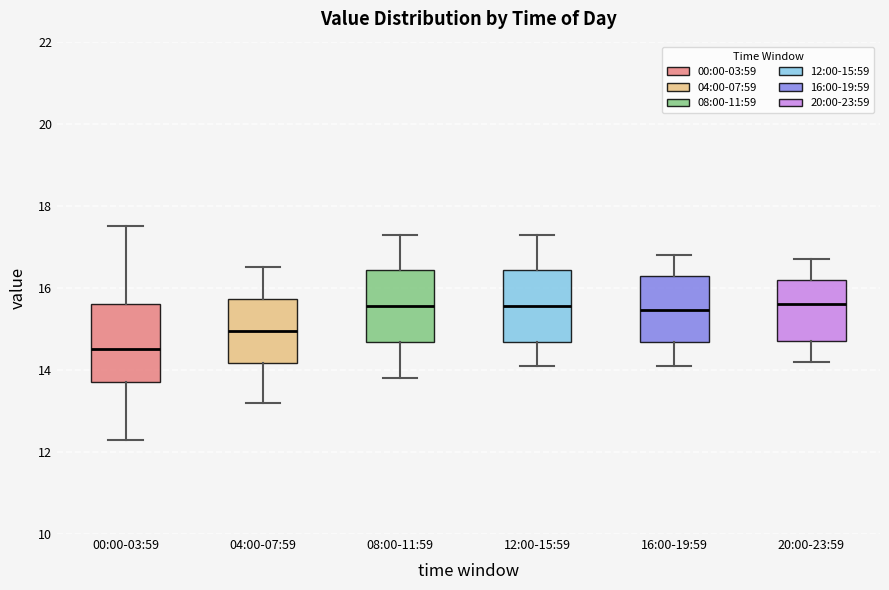

Reading left to right, read every box against the y-axis: the position of its median line, the range the box covers, and the ends of its whiskers. The values are not printed on the chart, so give them approximately, as read against the axis.

00:00-03:59: median 14.6, box 13.8 to 15.6, whiskers 12.4 to 17.6
04:00-07:59: median 15.0, box 14.2 to 15.8, whiskers 13.2 to 16.6
08:00-11:59: median 15.6, box 14.6 to 16.4, whiskers 13.8 to 17.4
12:00-15:59: median 15.6, box 14.6 to 16.4, whiskers 14.2 to 17.4
16:00-19:59: median 15.4, box 14.6 to 16.4, whiskers 14.2 to 16.8
20:00-23:59: median 15.6, box 14.8 to 16.2, whiskers 14.2 to 16.8